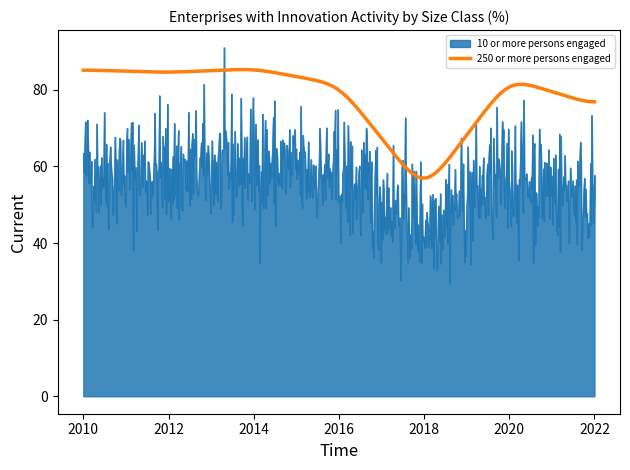

Which series has the largest range (max minus min)?

10 or more persons engaged